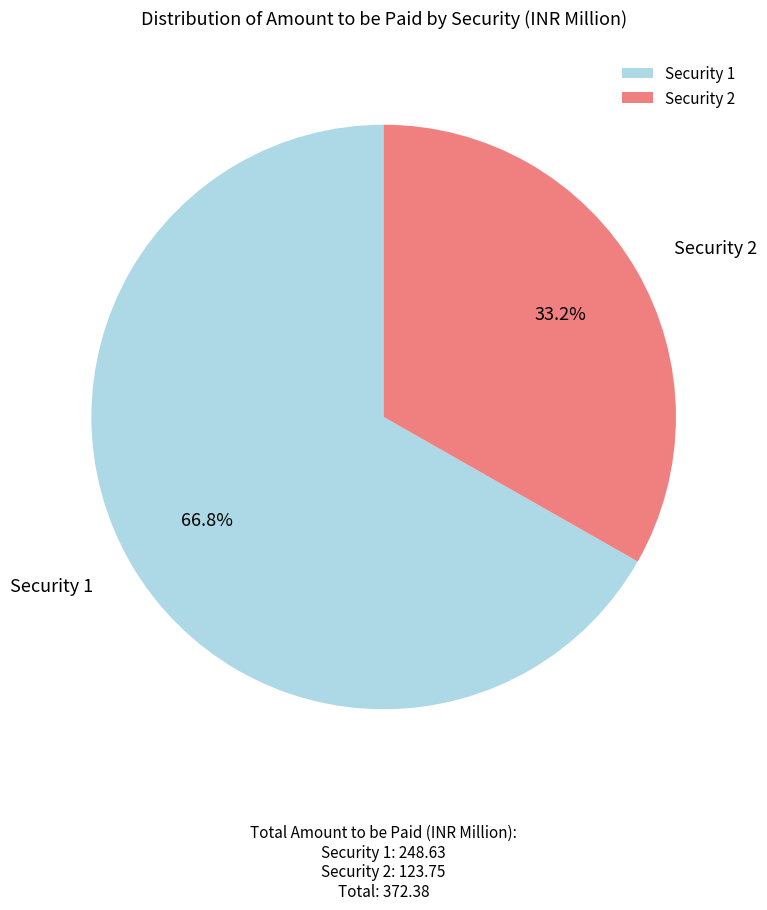

Which slice is the largest?

Security 1